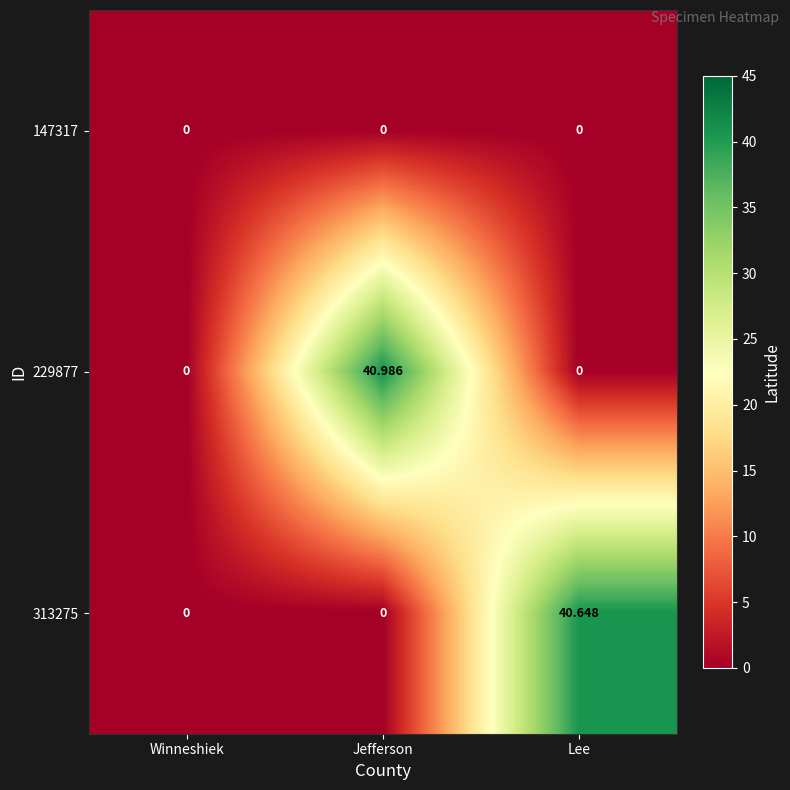

Which category has the highest value in the 229877 series?

Jefferson